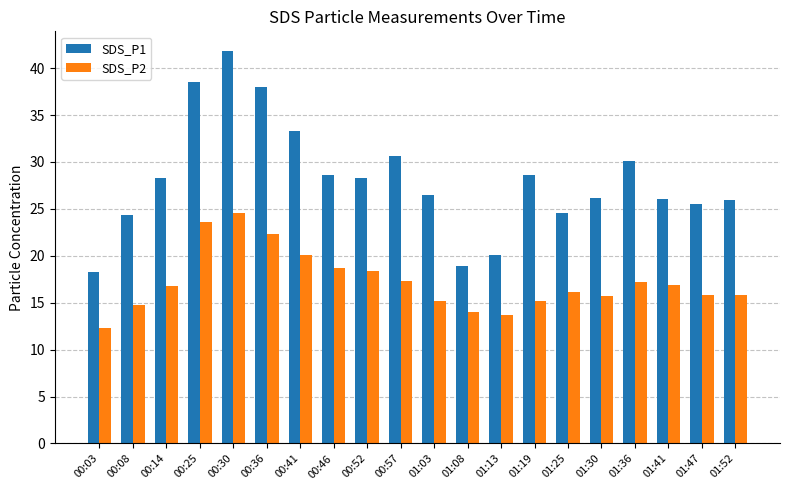

Which series has the largest range (max minus min)?

SDS_P1